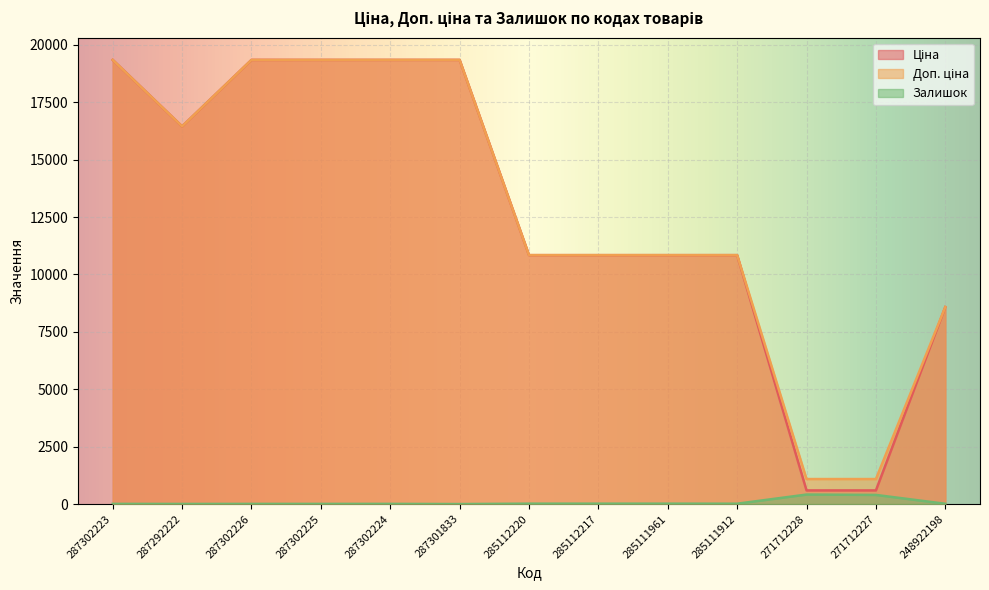

How many positive values does the Залишок series have?

12